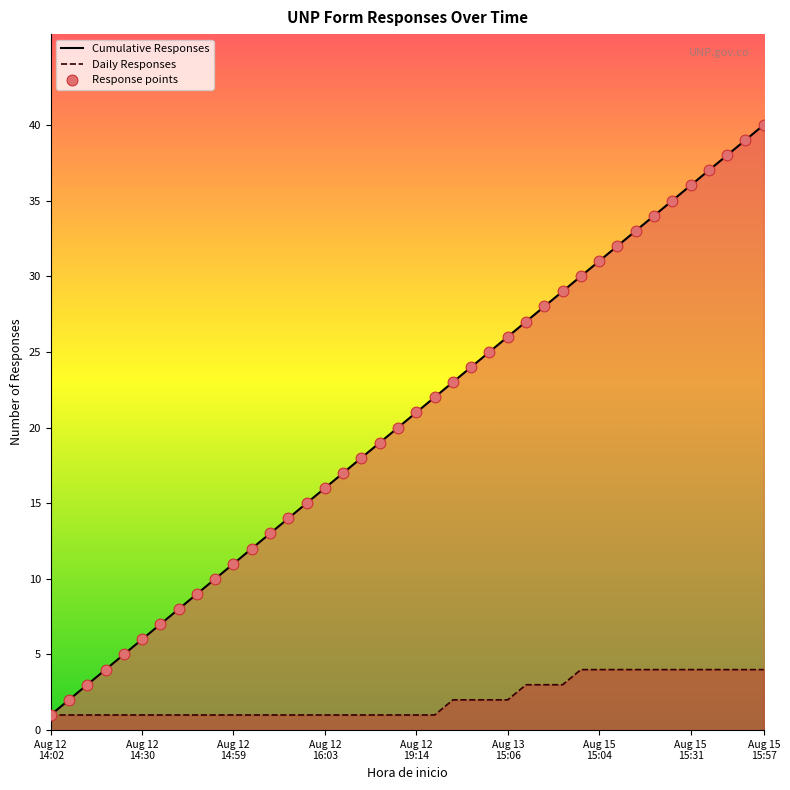

Which series has the widest spread of Y values?

Cumulative Responses